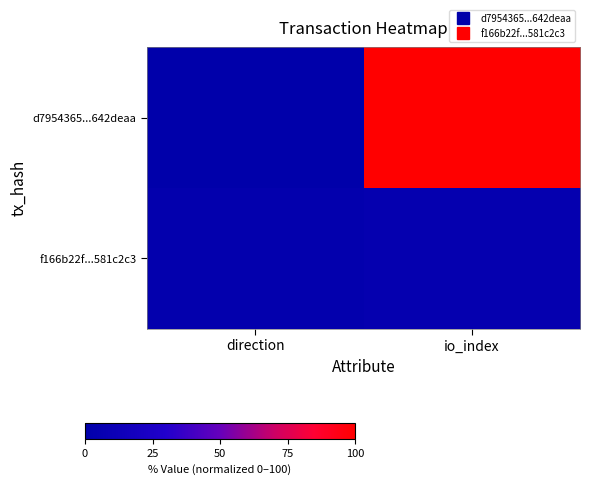

Count the number of data series in this chart.

2